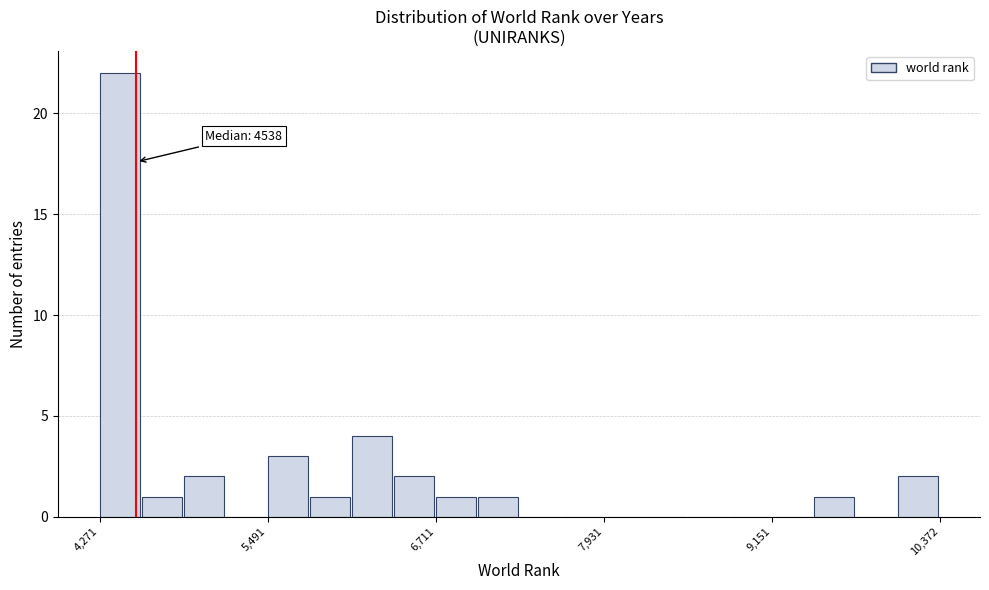

Read against the x-axis, roughly where is the centre of the tallest bar?

4400